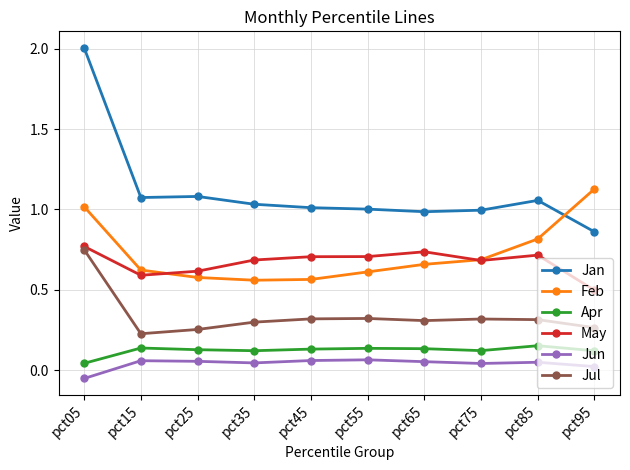

The value of Feb at pct95 is 1.1. True or false?

True